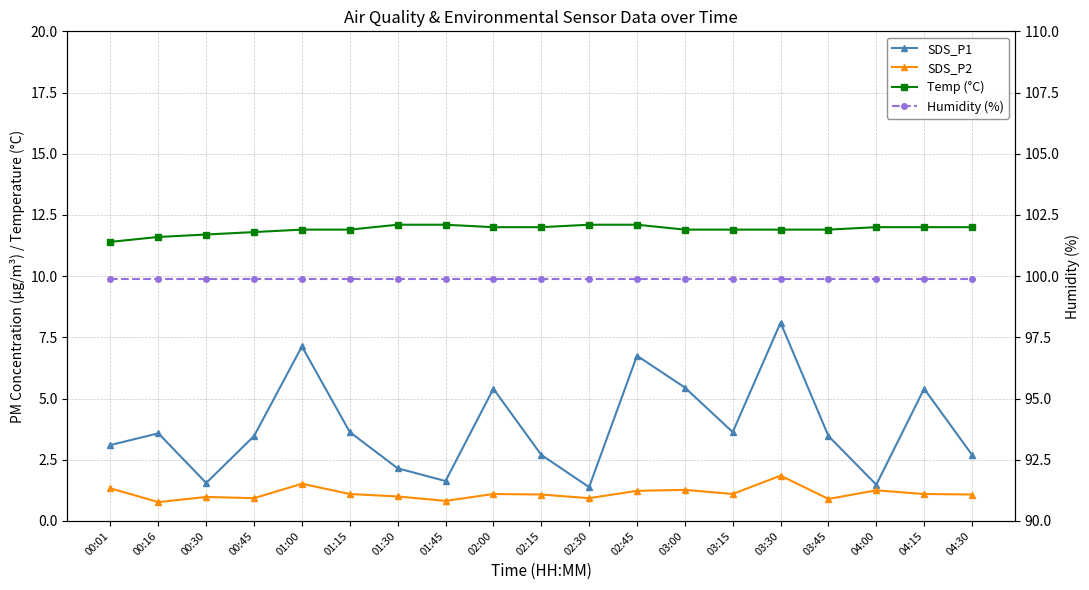

Is it true that SDS_P1 equals 0.7 at 00:30?

False